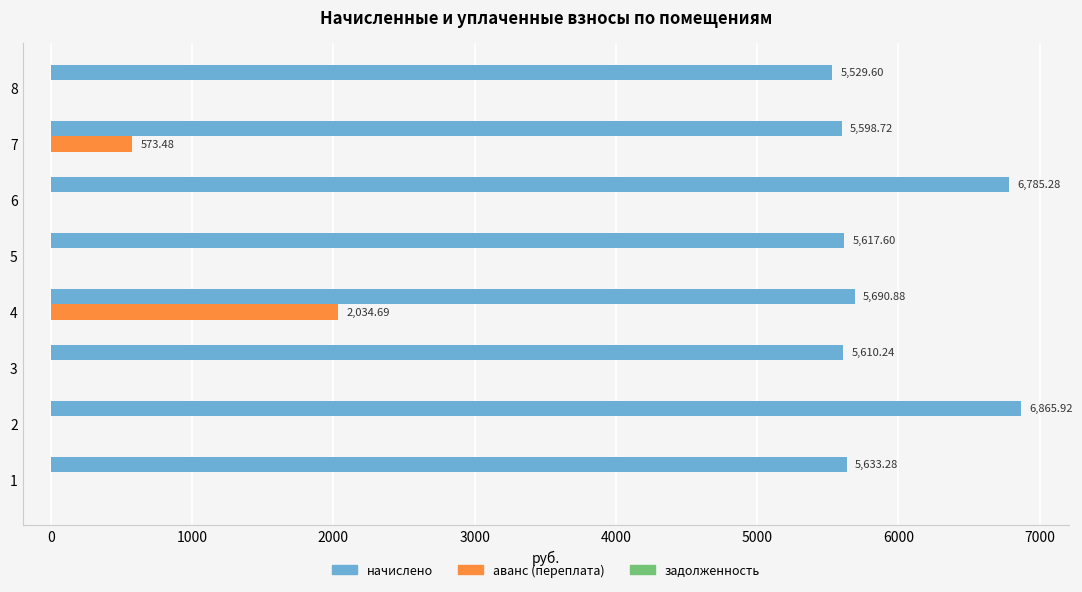

What is the sum of all начислено values?

47331.5